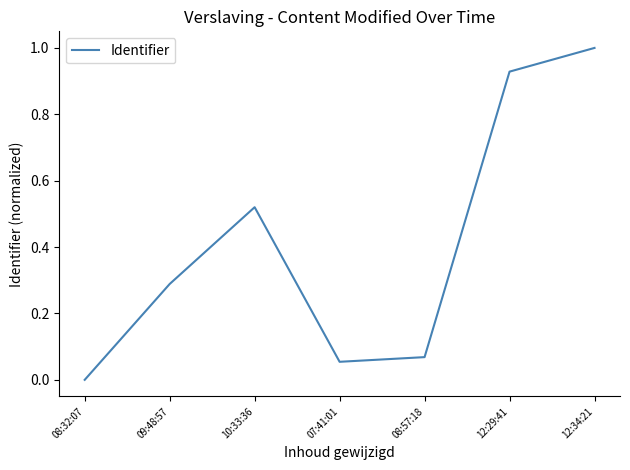

What value does the data have at 12:34:21?

1.0